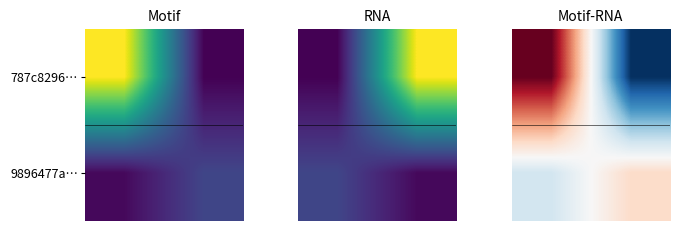

How many values in the 787c8296… series are below 91?

1